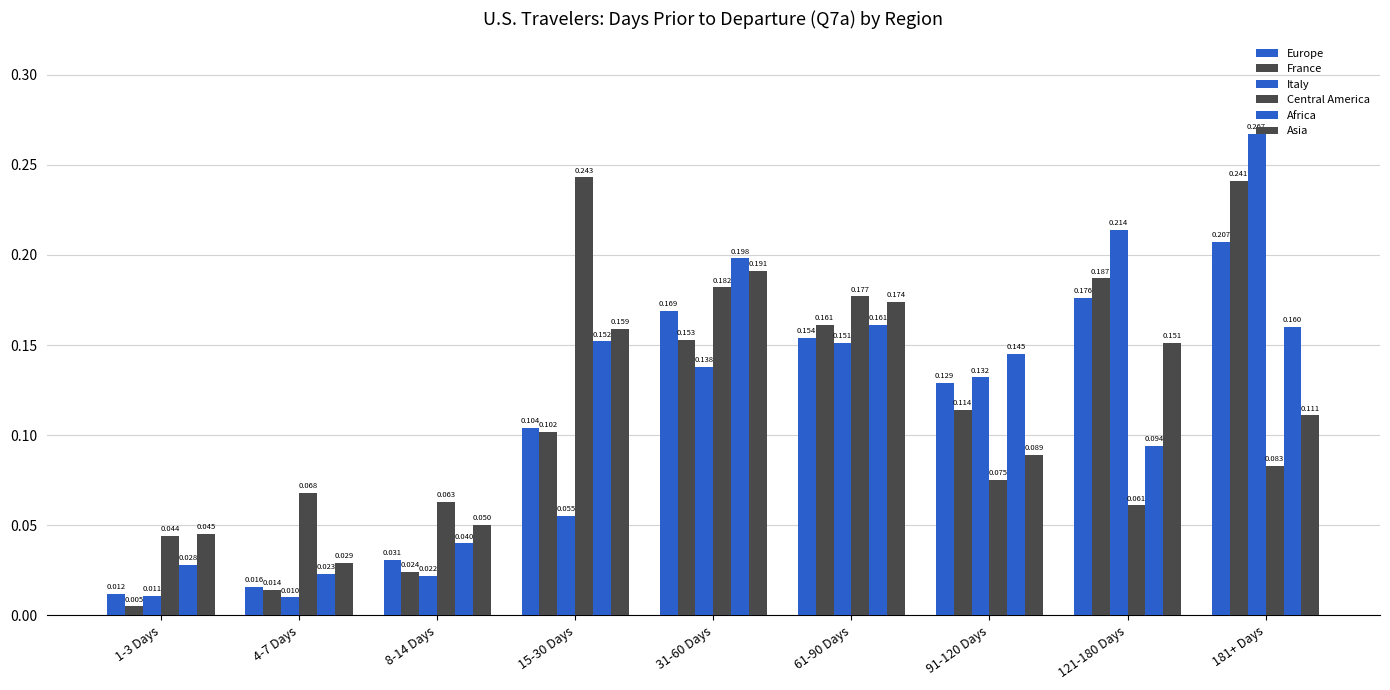

What position from the right is 91-120 Days?

3